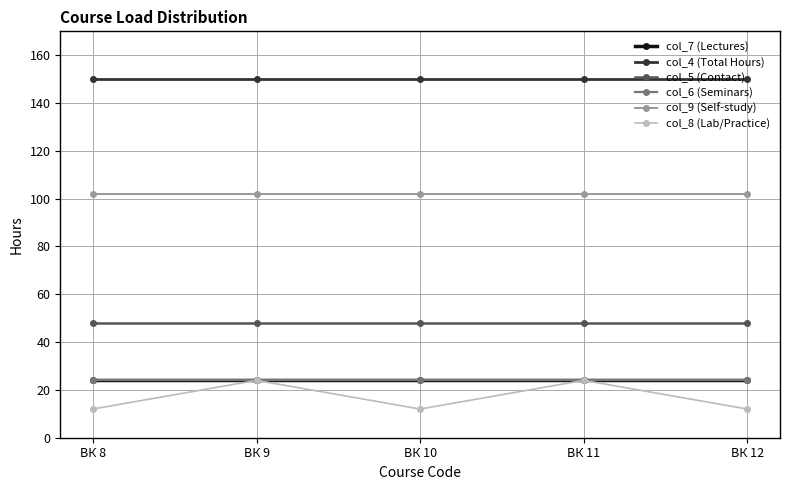

What is the value of the col_8 (Lab/Practice) point at the 2nd from the left?

24